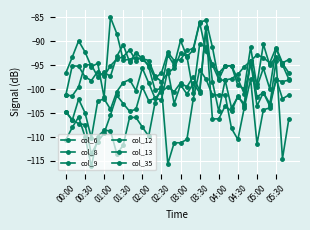

What is the difference between the maximum and minimum values in the col_8 series?

15.1